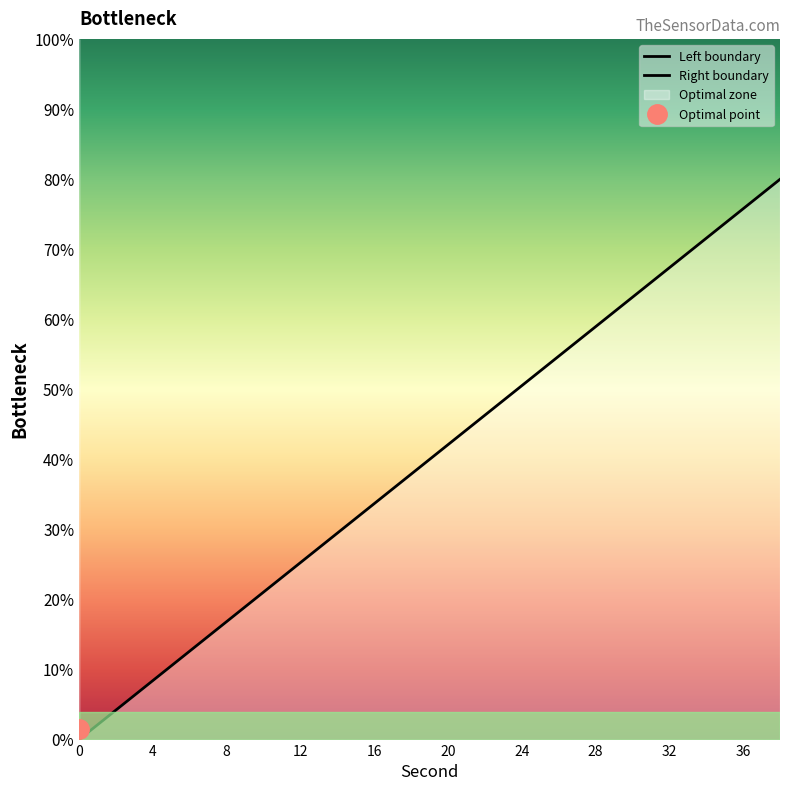

How many lines are shown in the chart?

1